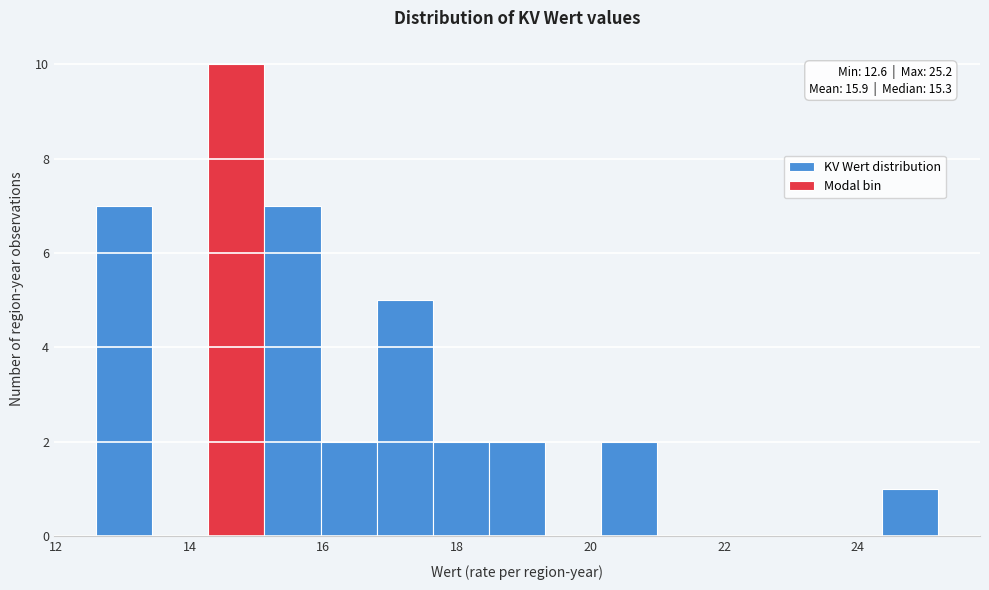

Over which range of the x-axis is the bar tallest?

14.28 to 15.12